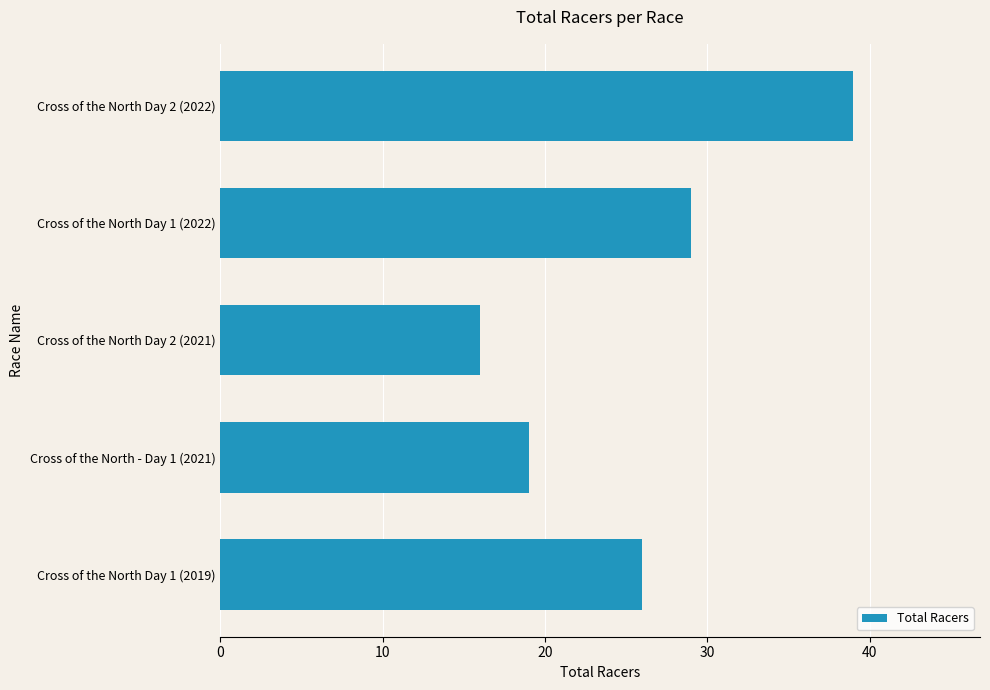

What is the maximum value shown in the chart?

39